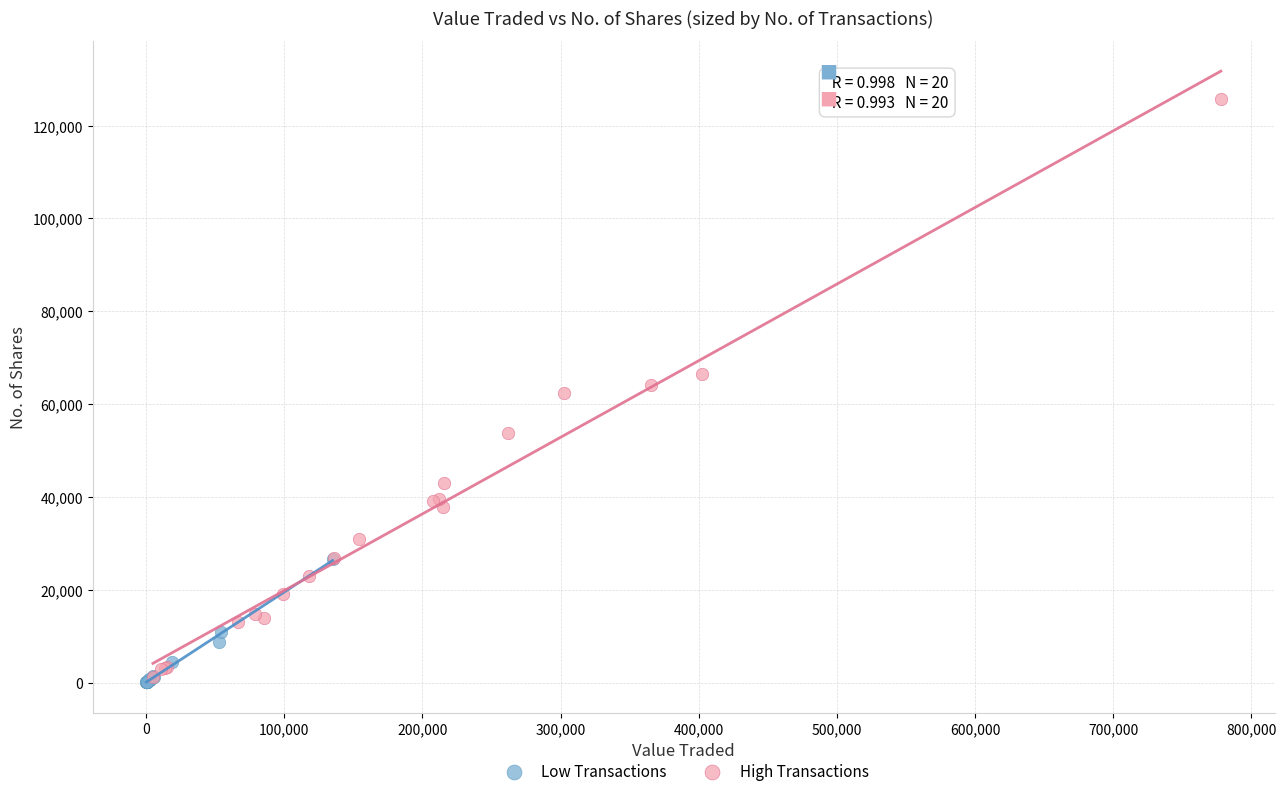

Which series has the largest Y range (max minus min)?

High Transactions